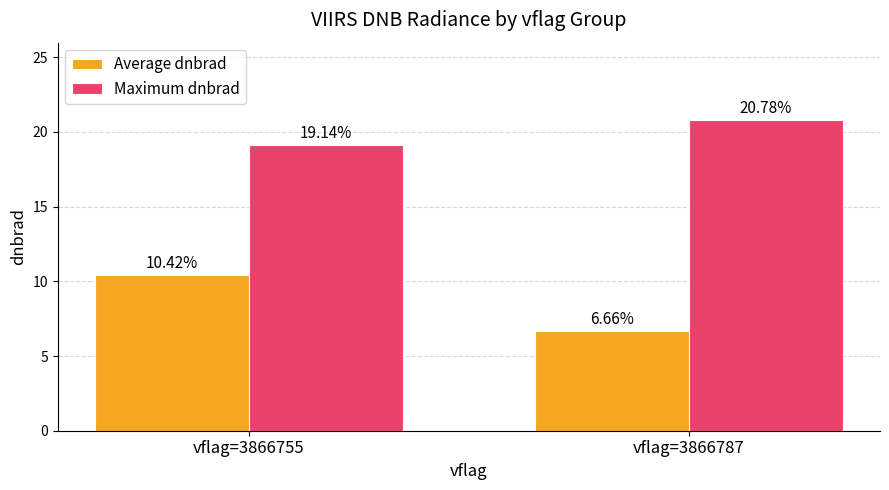

At vflag=3866755, list the series in order from smallest to largest.

Average dnbrad, Maximum dnbrad